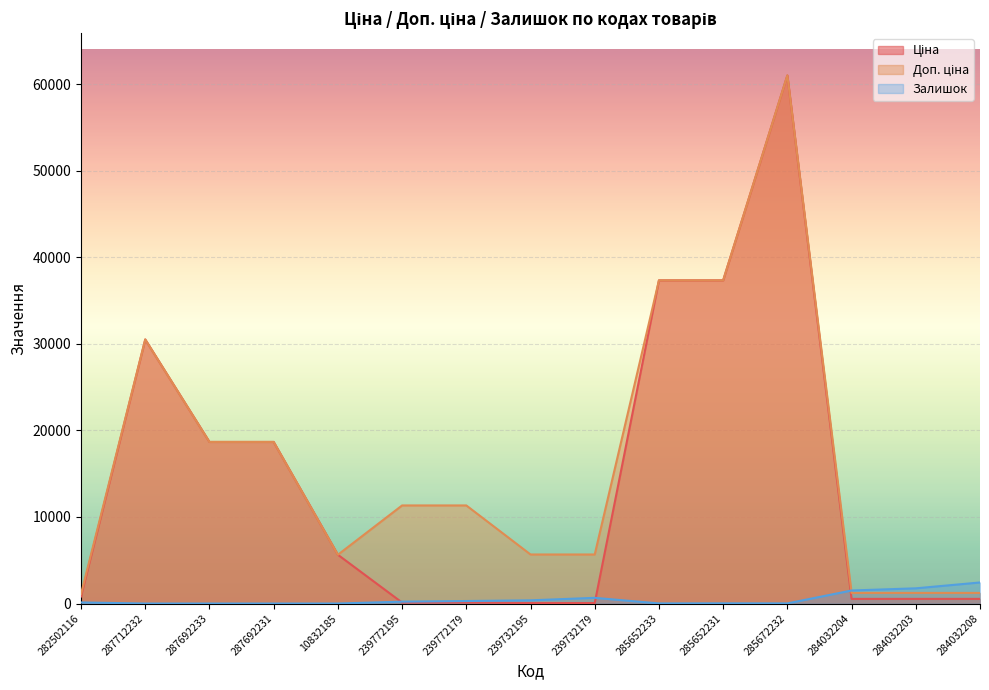

True or false: Ціна and Доп. ціна cross at least once.

False